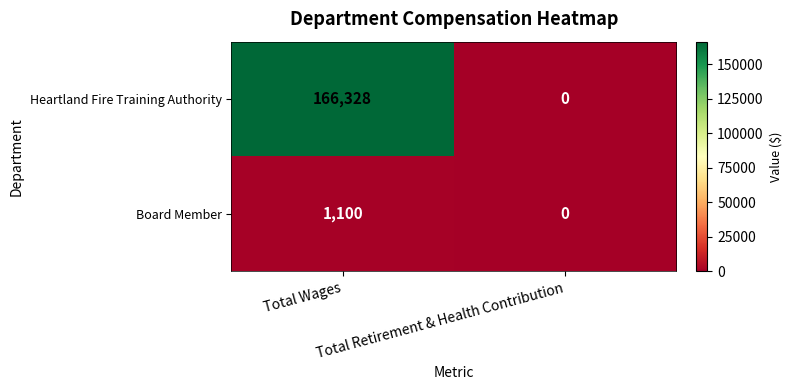

What is the sum of all Heartland Fire Training Authority values?

166328